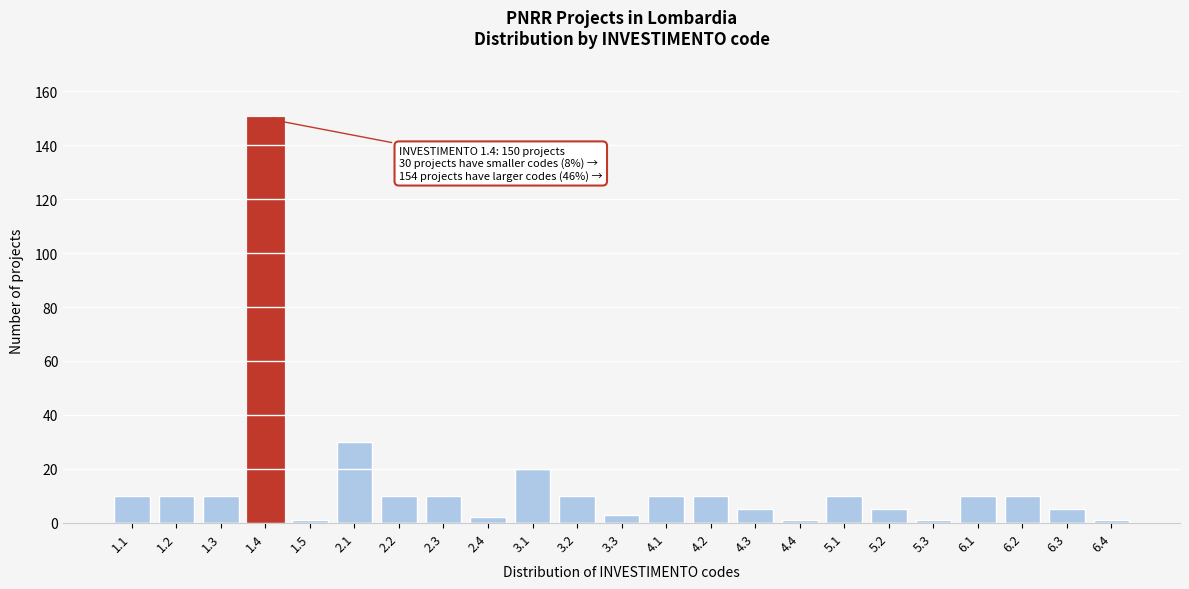

Reading left to right, what are all the values shown in this chart?

10	10	10	150	1	30	10	10	2	20	10	3	10	10	5	1	10	5	1	10	10	5	1